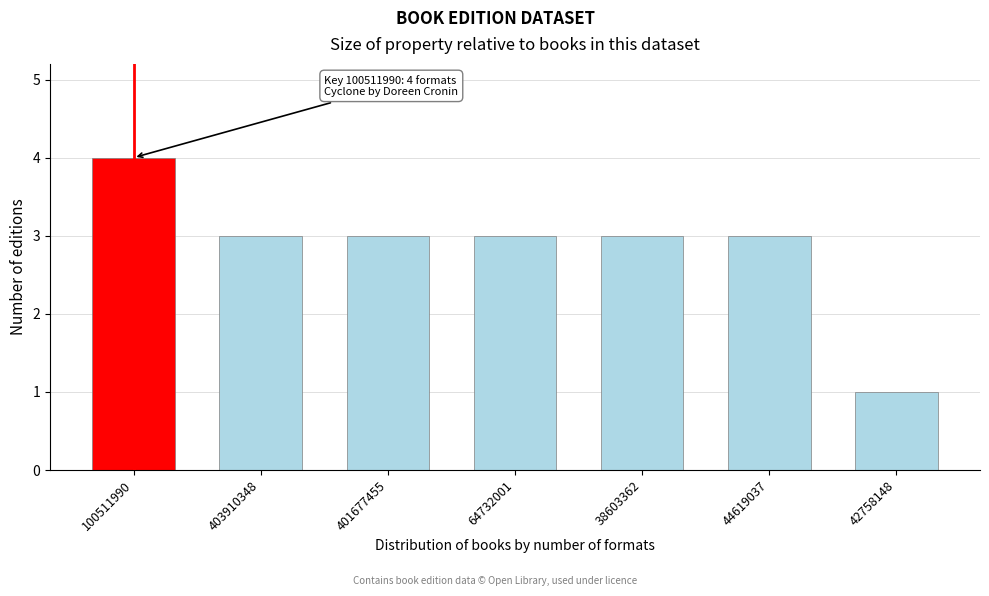

Reading left to right, extract all data points from this chart.

100511990=4	403910348=3	401677455=3	64732001=3	38603362=3	44619037=3	42758148=1